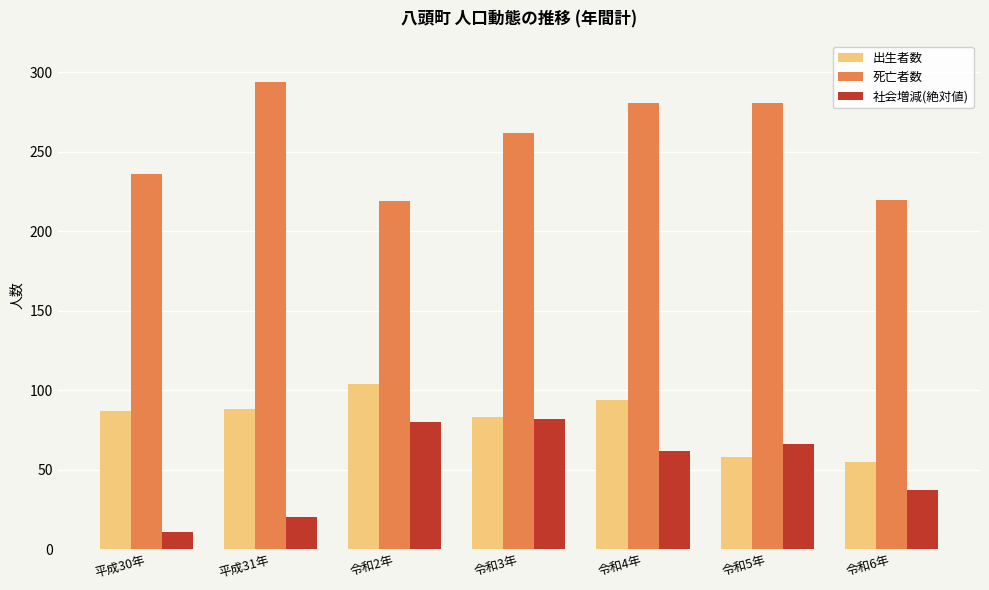

What is the average value of the 社会増減(絶対値) series?

51